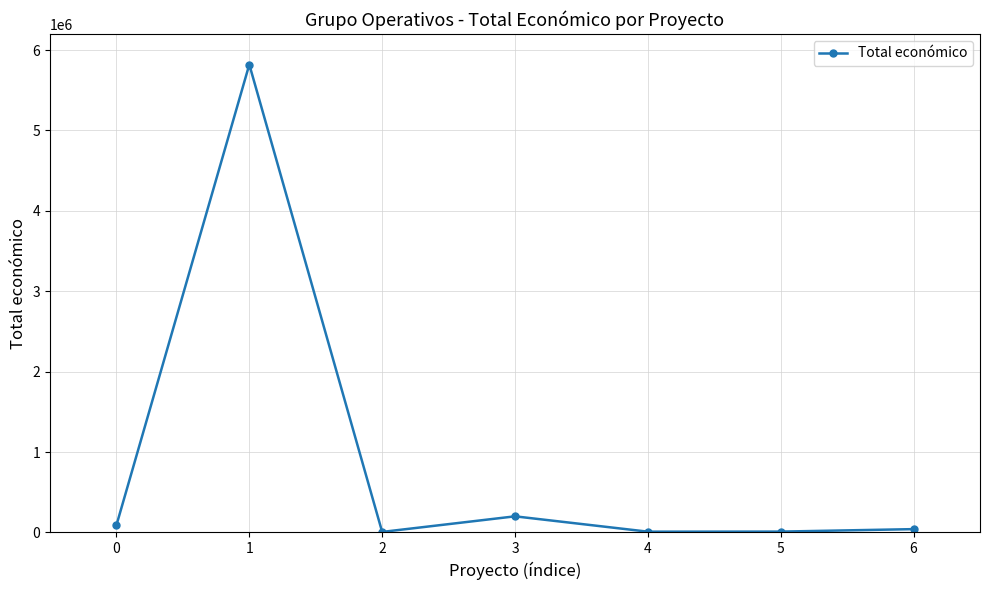

What is the greatest value displayed?

5819964